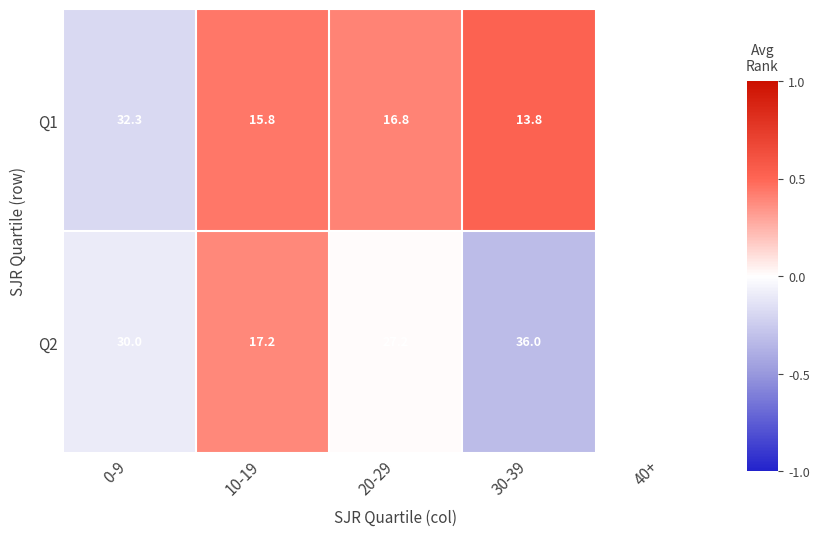

How many categories are shown in the chart?

5